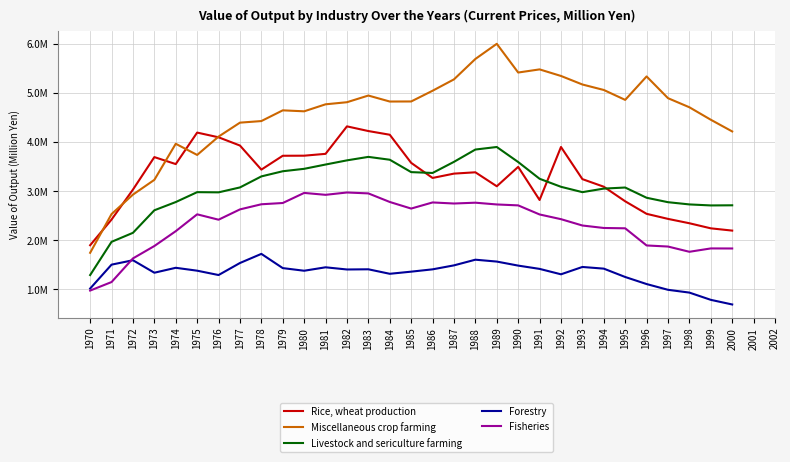

In Forestry, how many points are higher than both neighbors (excluding endpoints)?

7